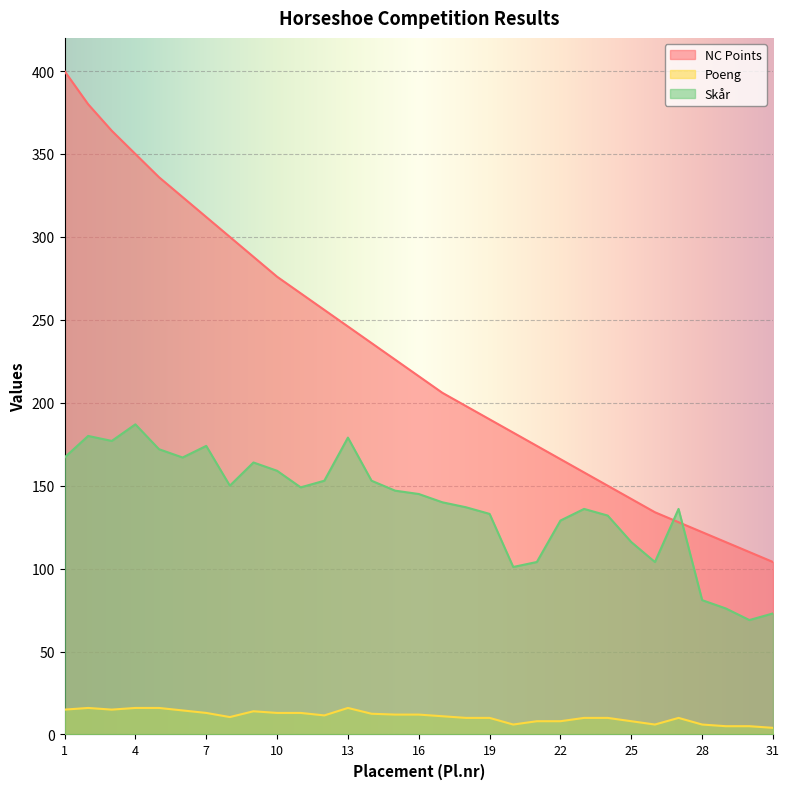

What is the value of the Skår point at the 24th from the left?

132.0